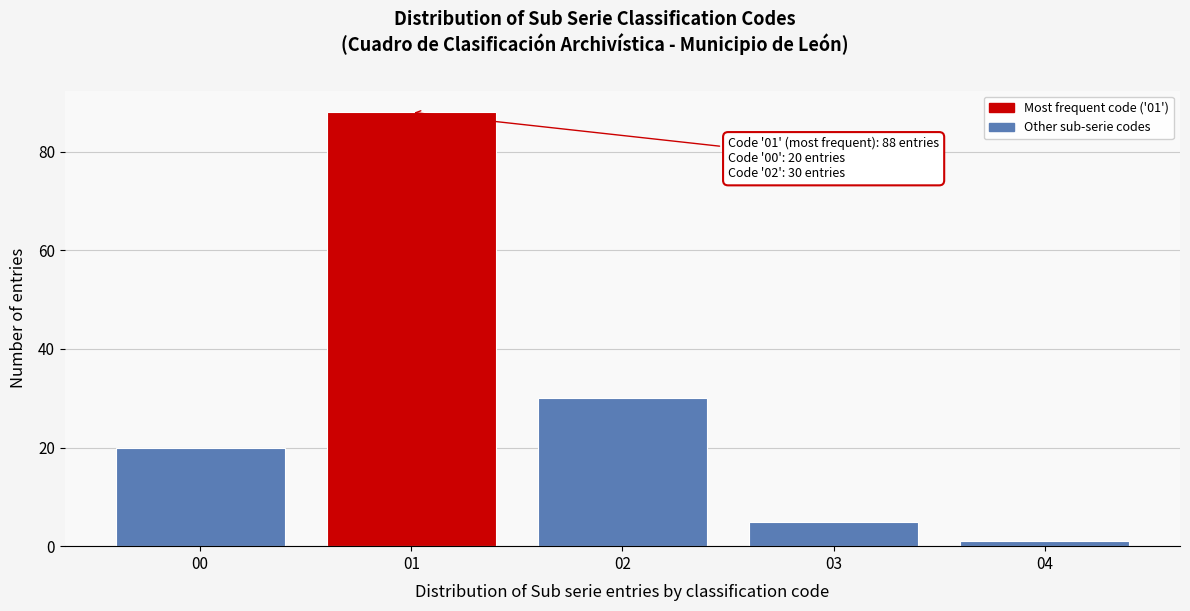

Reading left to right, what are all the values shown in this chart?

20	88	30	5	1